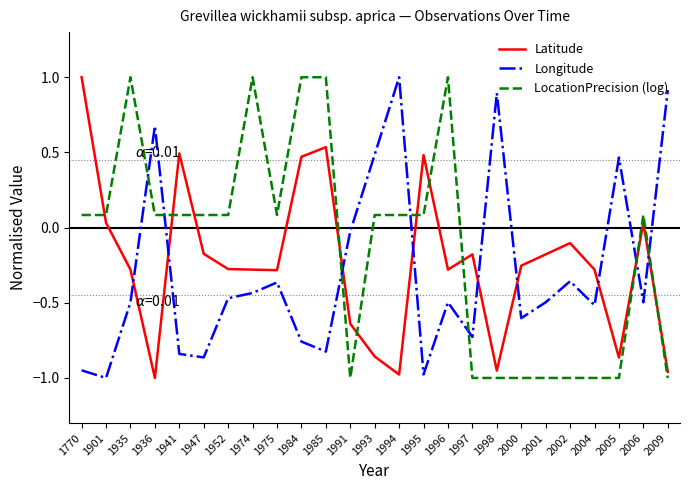

What is the difference between the LocationPrecision (log) values at 1994 and 1974?

0.9